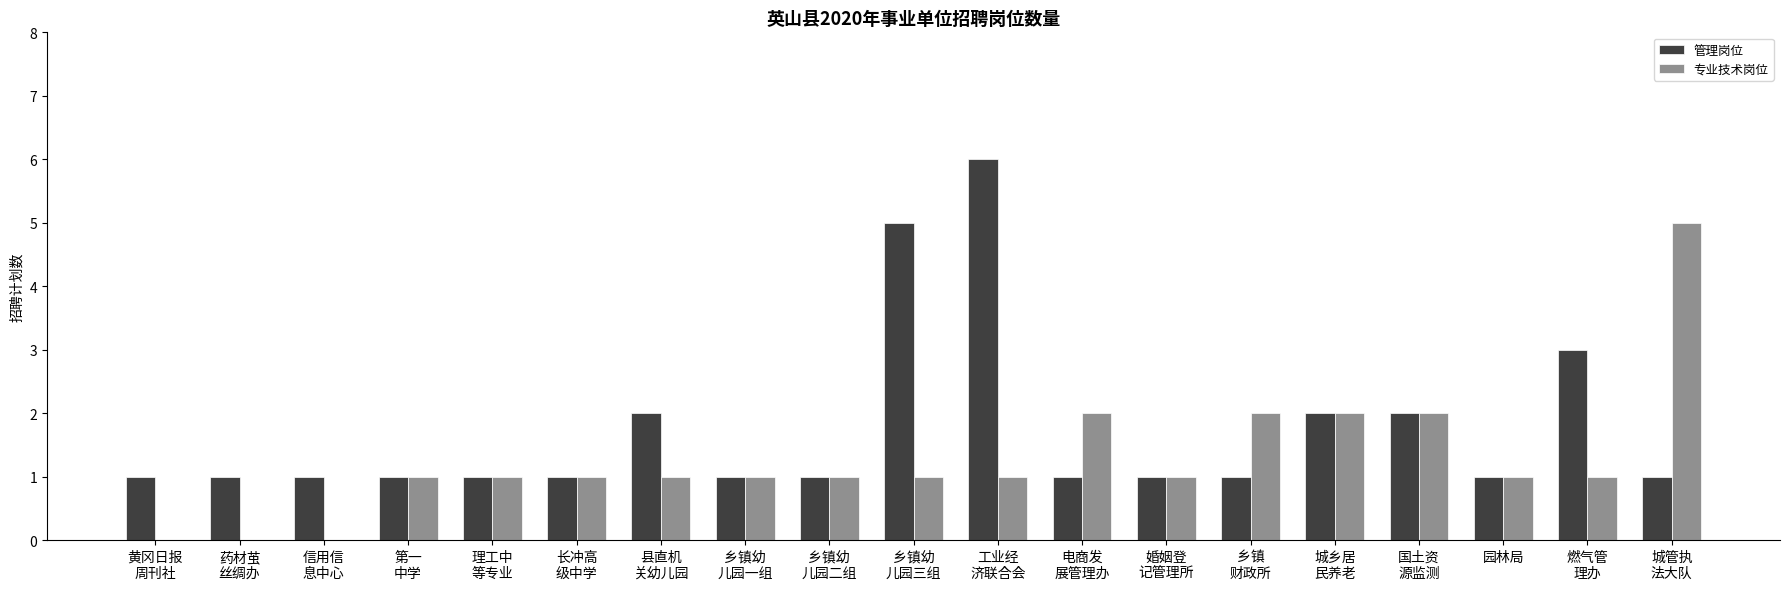

How many groups of bars are there?

19